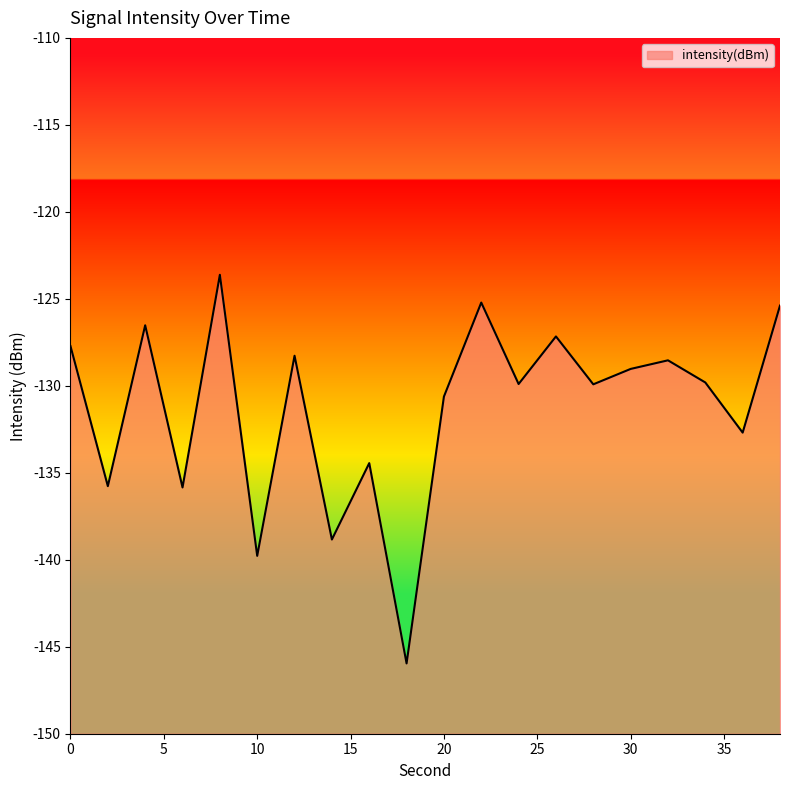

Count the number of values greater than -129.

8